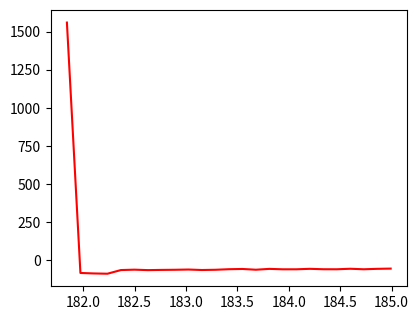

True or false: the data has more than 1 interior local peaks.

True